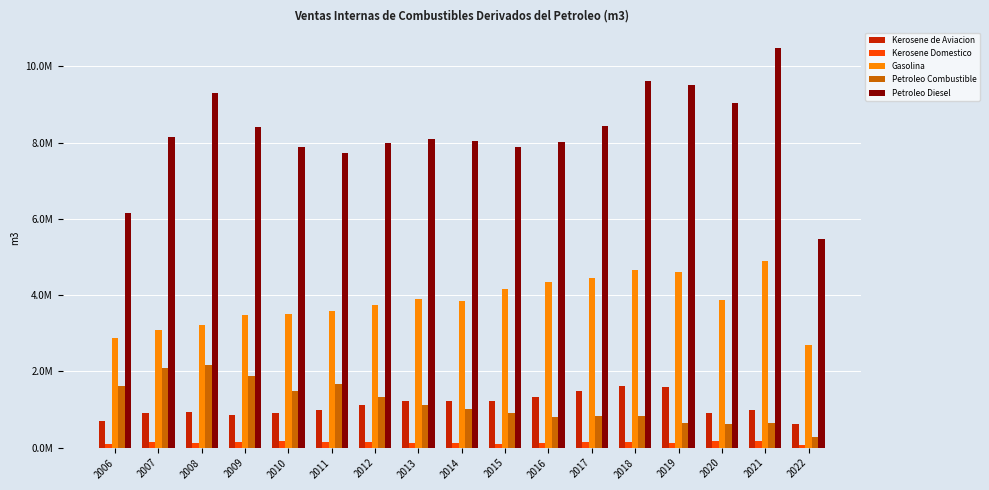

What are all the series names shown in the legend?

Kerosene de Aviacion, Kerosene Domestico, Gasolina, Petroleo Combustible, Petroleo Diesel